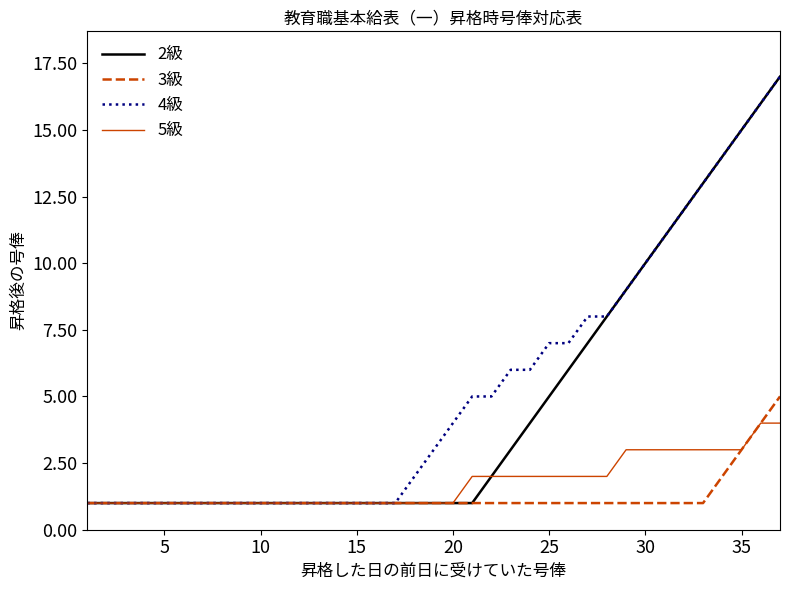

What is the spread (max minus min) of values at 25?

6